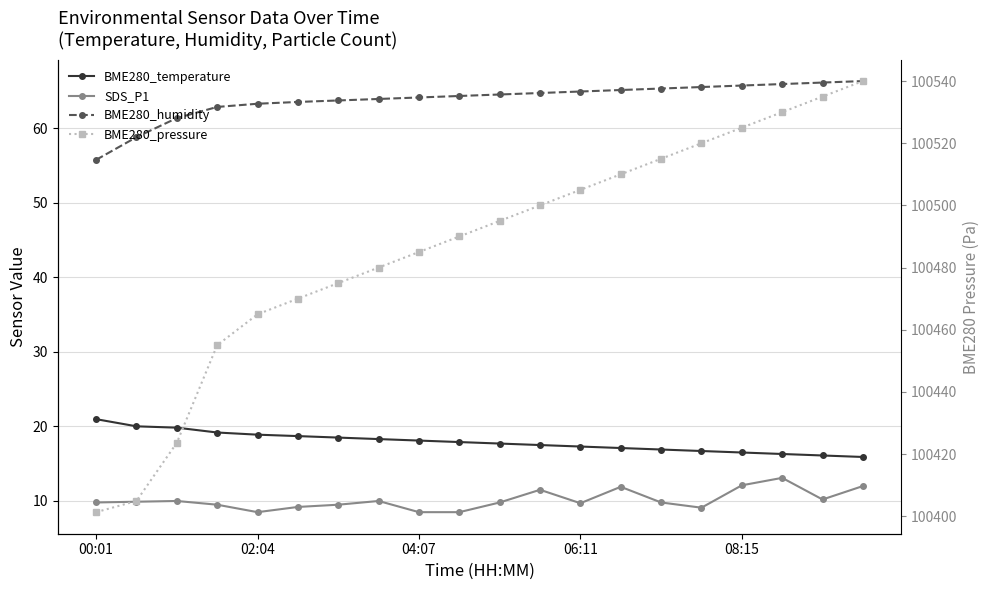

Is this an area chart (filled region under the line)?

No